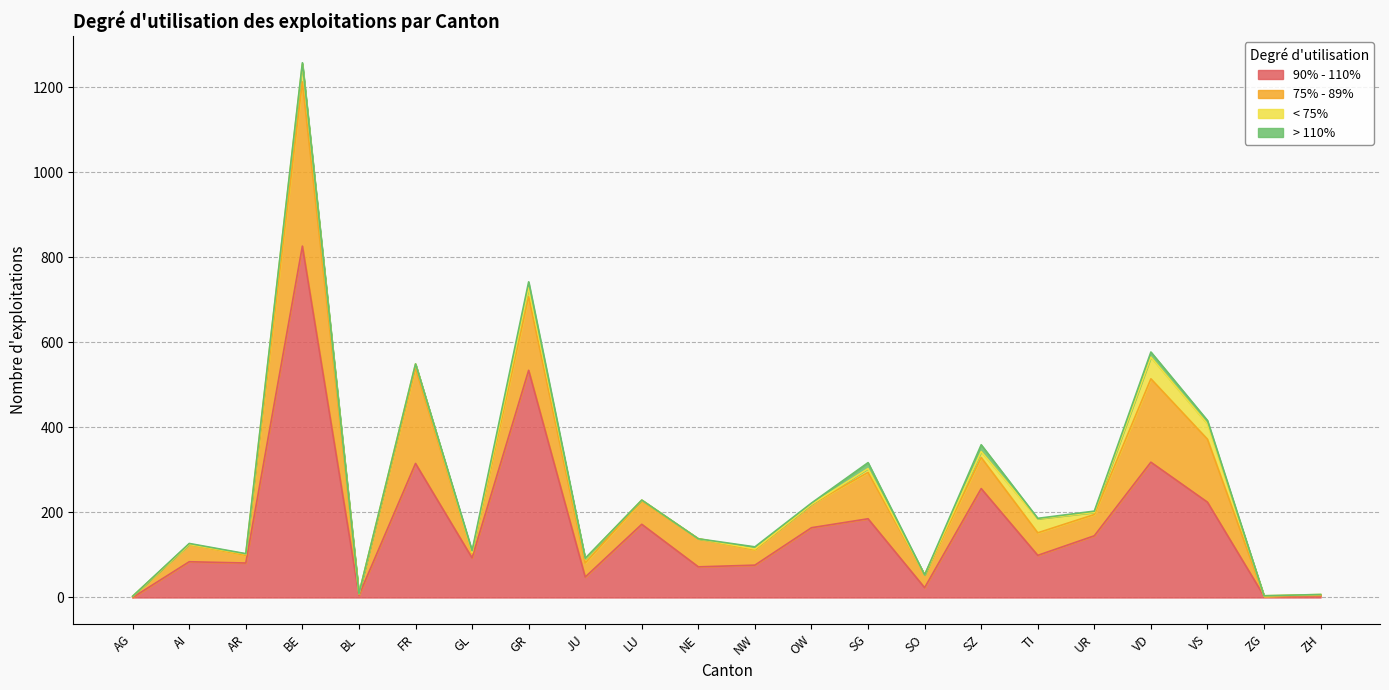

Read the 75% - 89% value at BE, to the nearest 10.

390